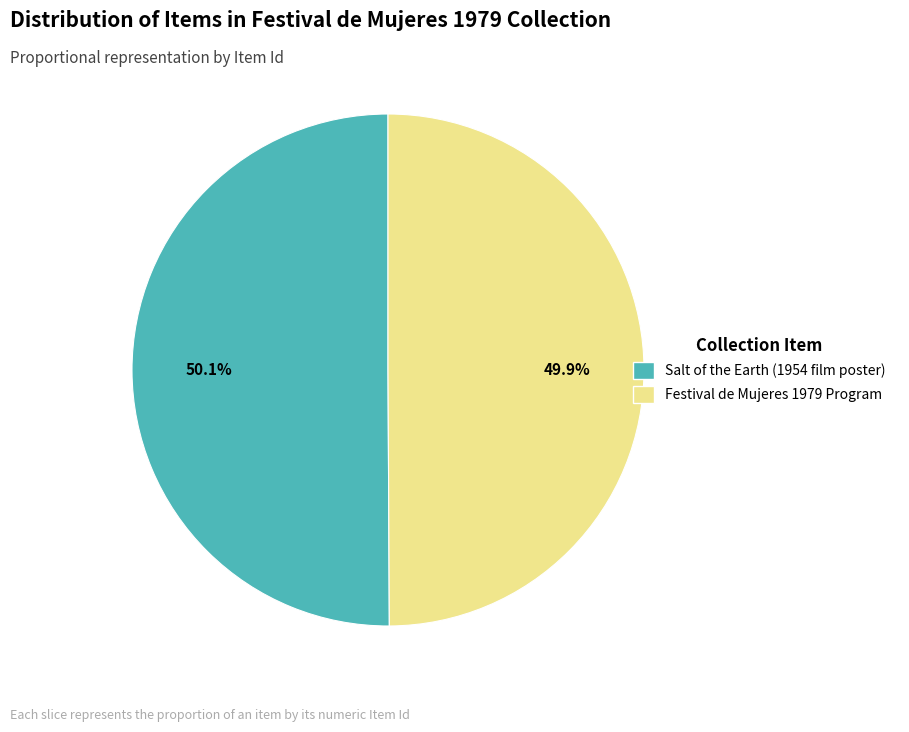

Is it true that Festival de Mujeres 1979 Program is 50% of the pie?

True